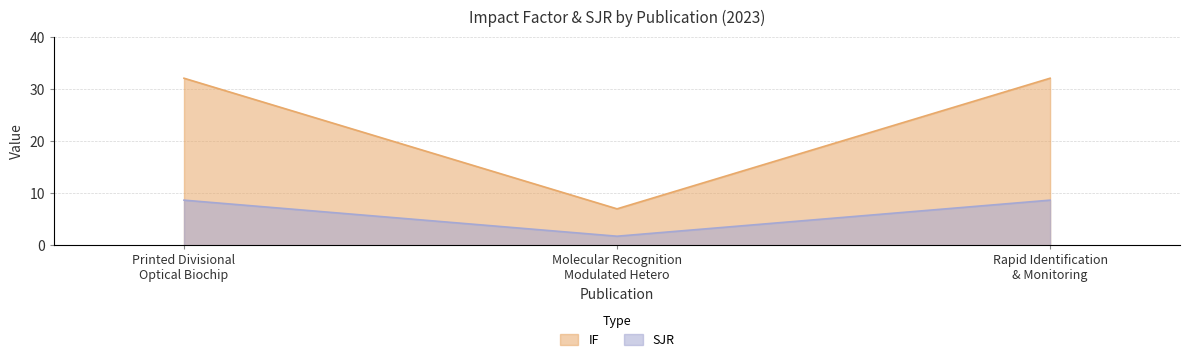

At how many categories does at least one series exceed 1?

3